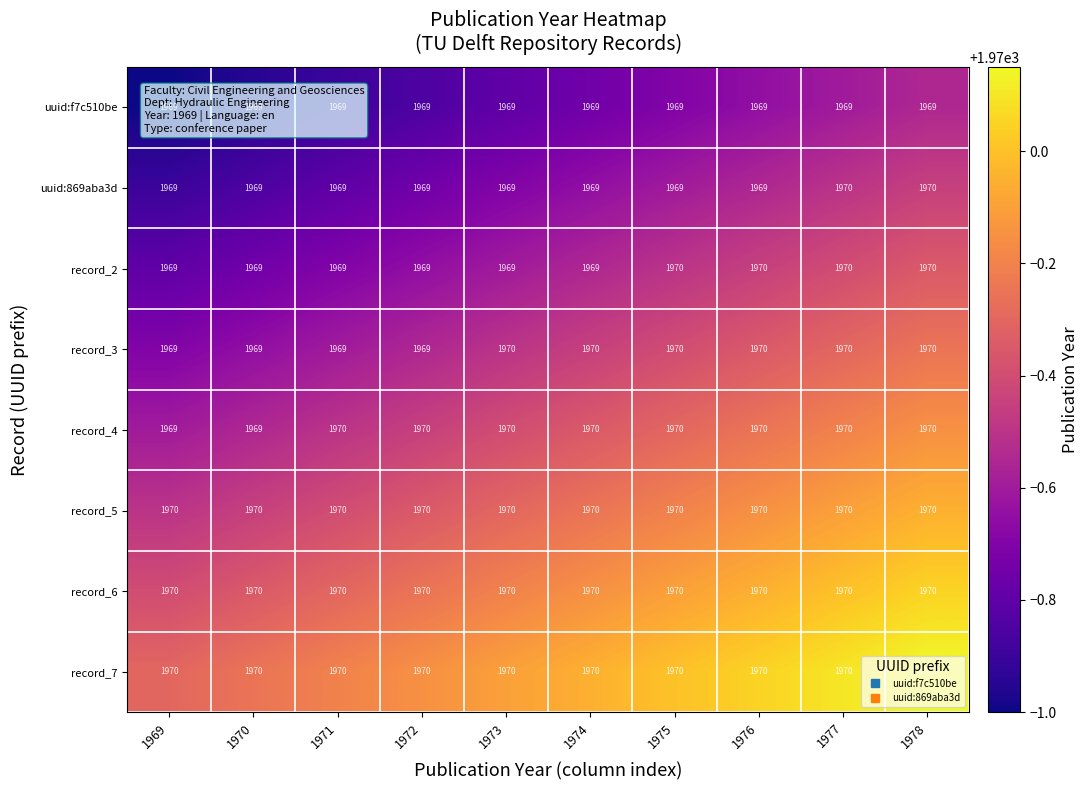

Between 1976 and 1977, which series saw the biggest shift?

uuid:869aba3d